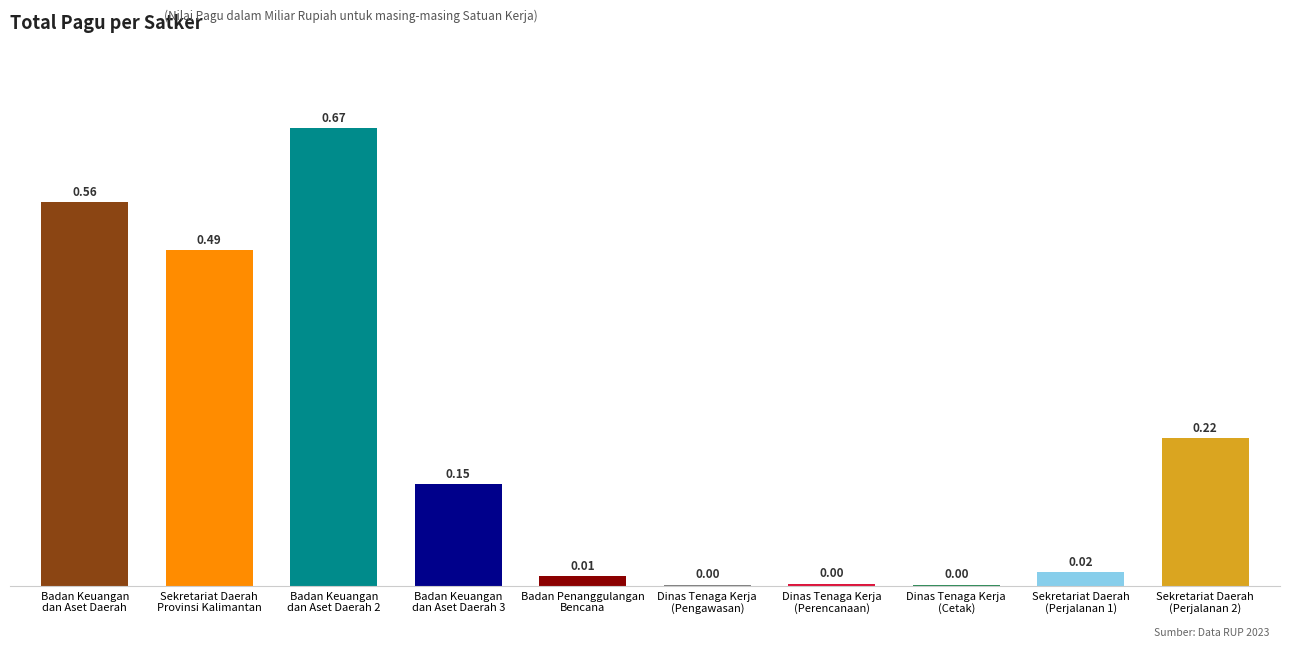

At which category does the chart reach its minimum across all series?

Dinas Tenaga Kerja
(Cetak)